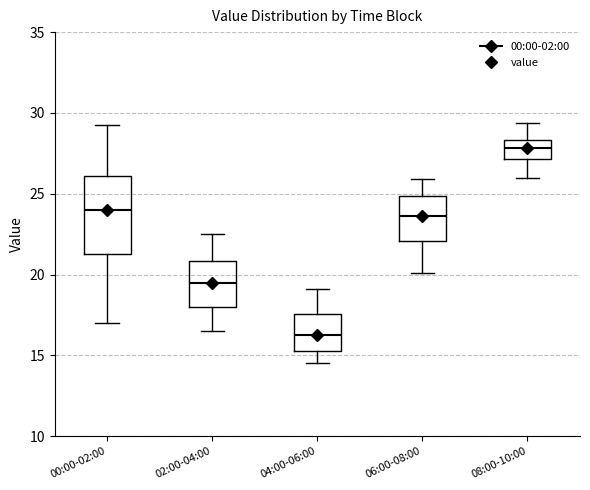

Reading left to right, read every box against the y-axis: the position of its median line, the range the box covers, and the ends of its whiskers. The values are not printed on the chart, so give them approximately, as read against the axis.

00:00-02:00: median 24.0, box 21.5 to 26.0, whiskers 17.0 to 29.5
02:00-04:00: median 19.5, box 18.0 to 21.0, whiskers 16.5 to 22.5
04:00-06:00: median 16.5, box 15.5 to 17.5, whiskers 14.5 to 19.0
06:00-08:00: median 23.5, box 22.0 to 25.0, whiskers 20.0 to 26.0
08:00-10:00: median 28.0, box 27.0 to 28.5, whiskers 26.0 to 29.5